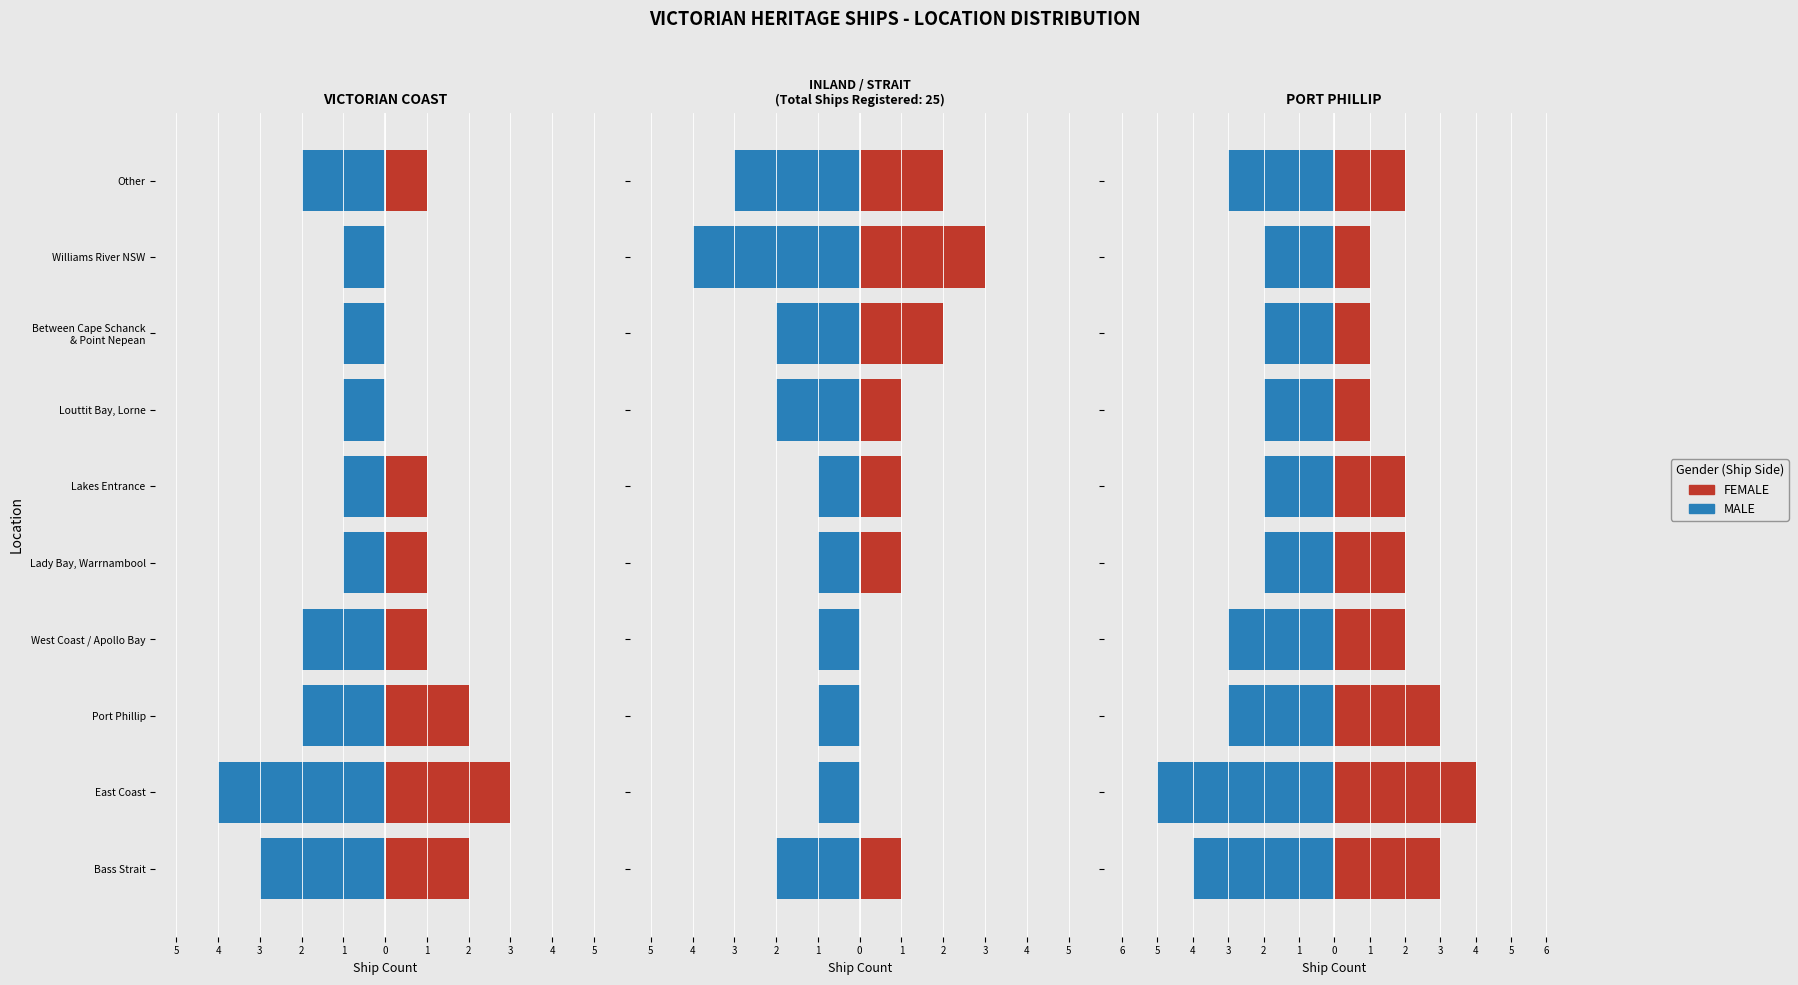

The MALE series shows -4 at Other. True or false?

False